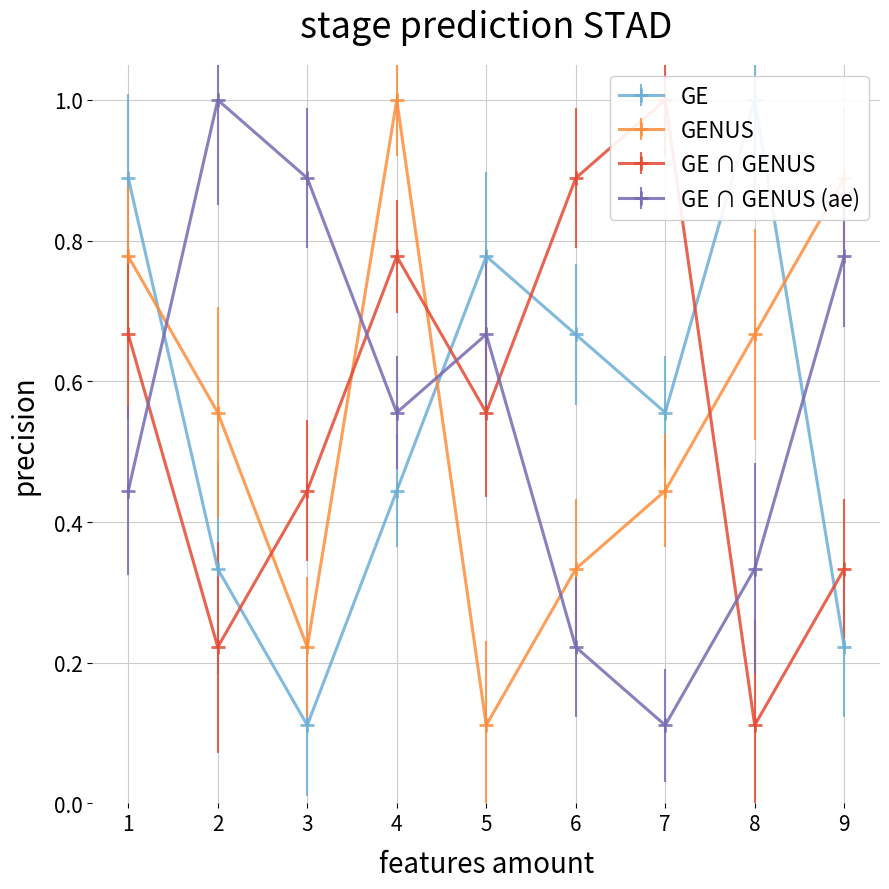

Between 2 and 4, which series saw the biggest shift?

col_9